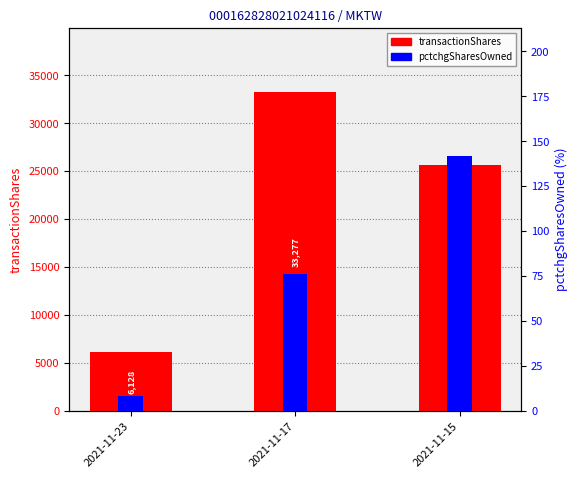

Which series has the widest spread of values?

transactionShares